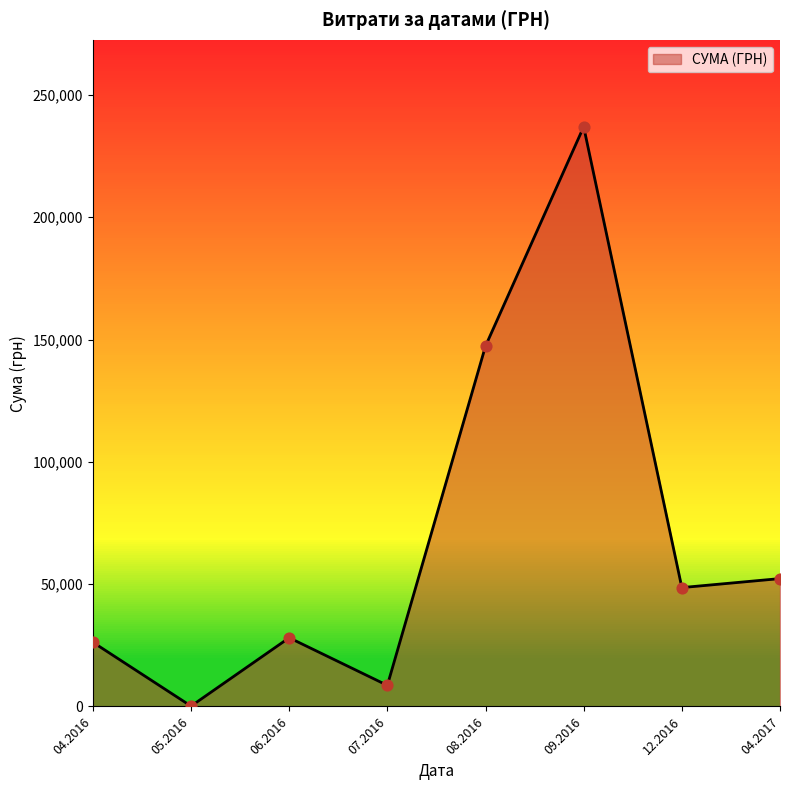

What is the change in value from 08.2016 to 09.2016?

+89625.1